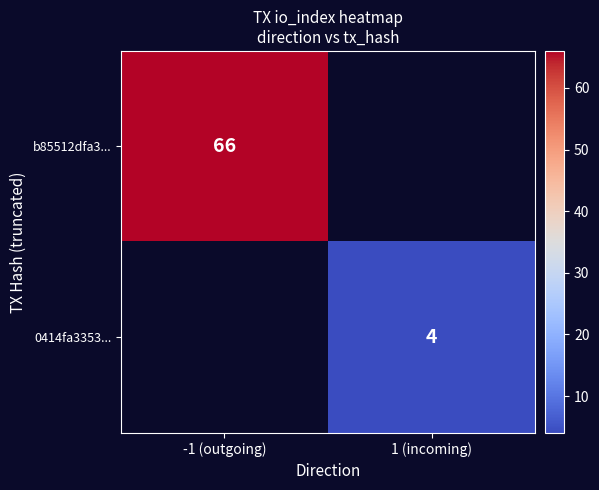

What is the total value across all series at 1 (incoming)?

4